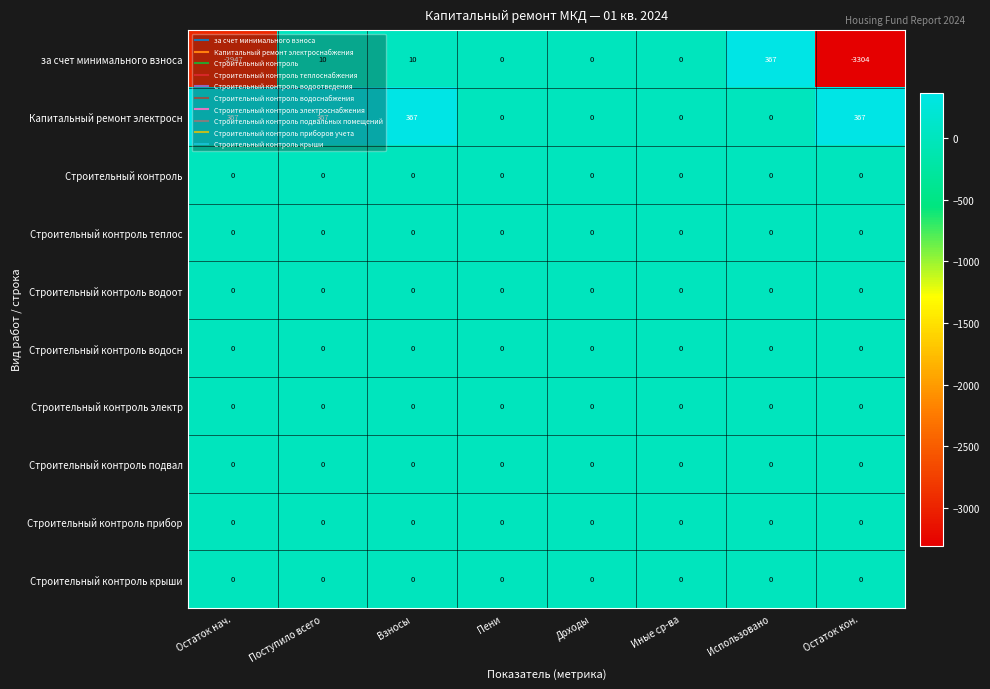

Which series has the largest total across all categories?

Капитальный ремонт электросн